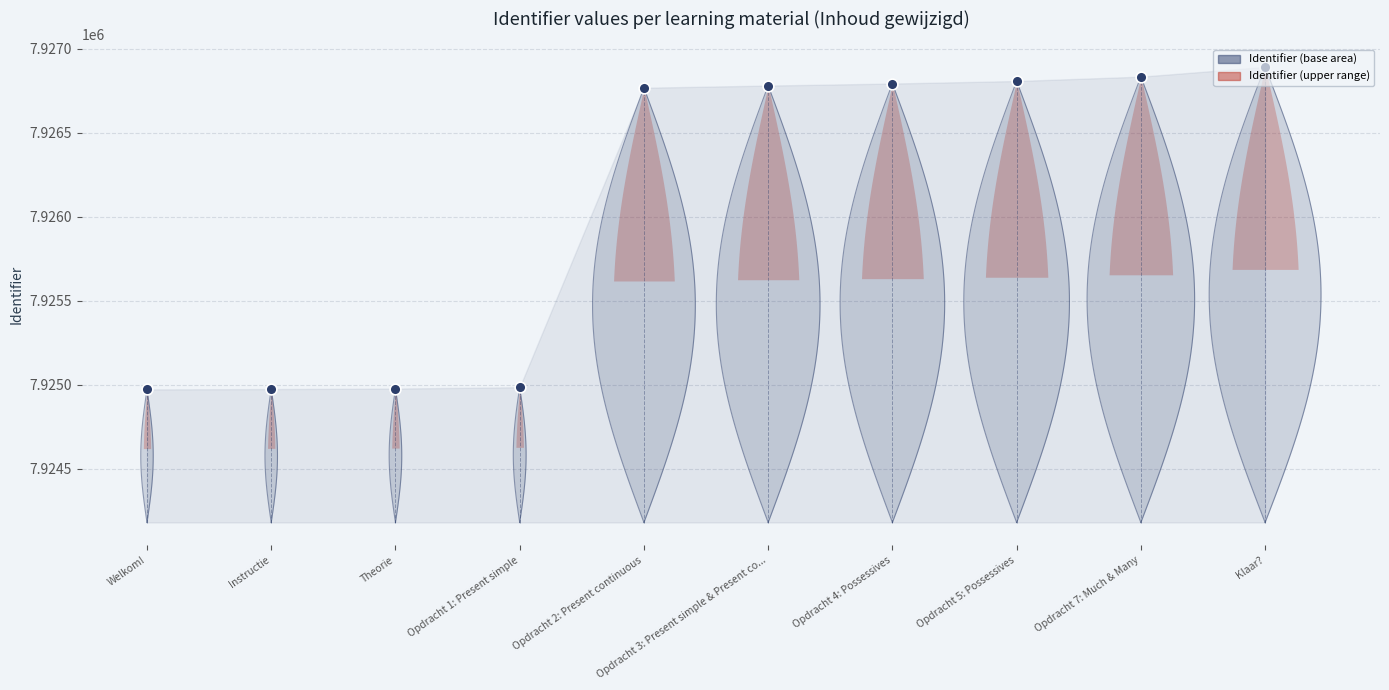

What is the change in value from Opdracht 4: Possessives to Opdracht 5: Possessives?

+15